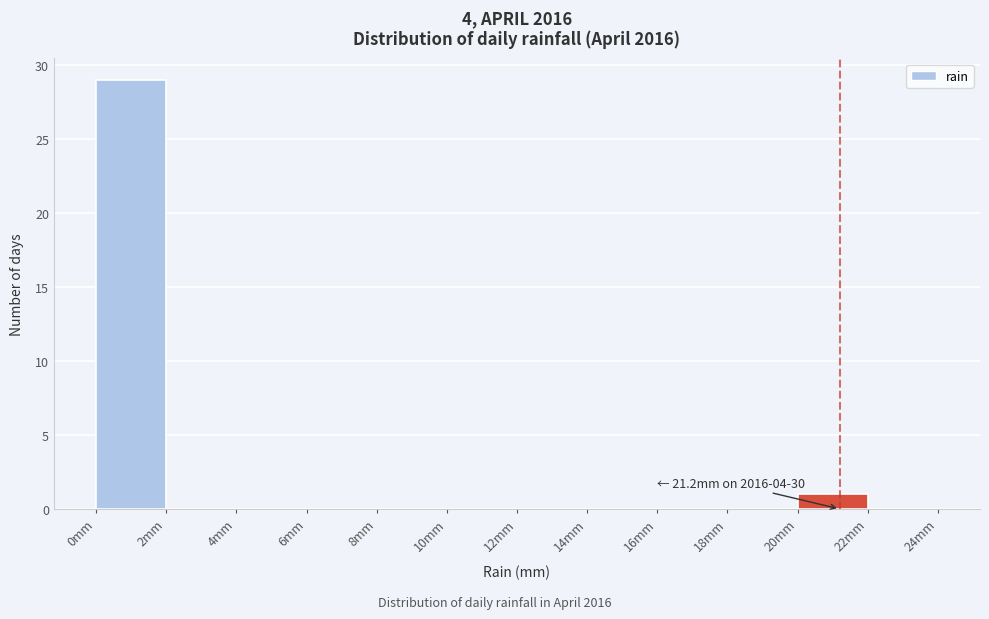

Which range on the x-axis has the tallest bar?

0 to 2